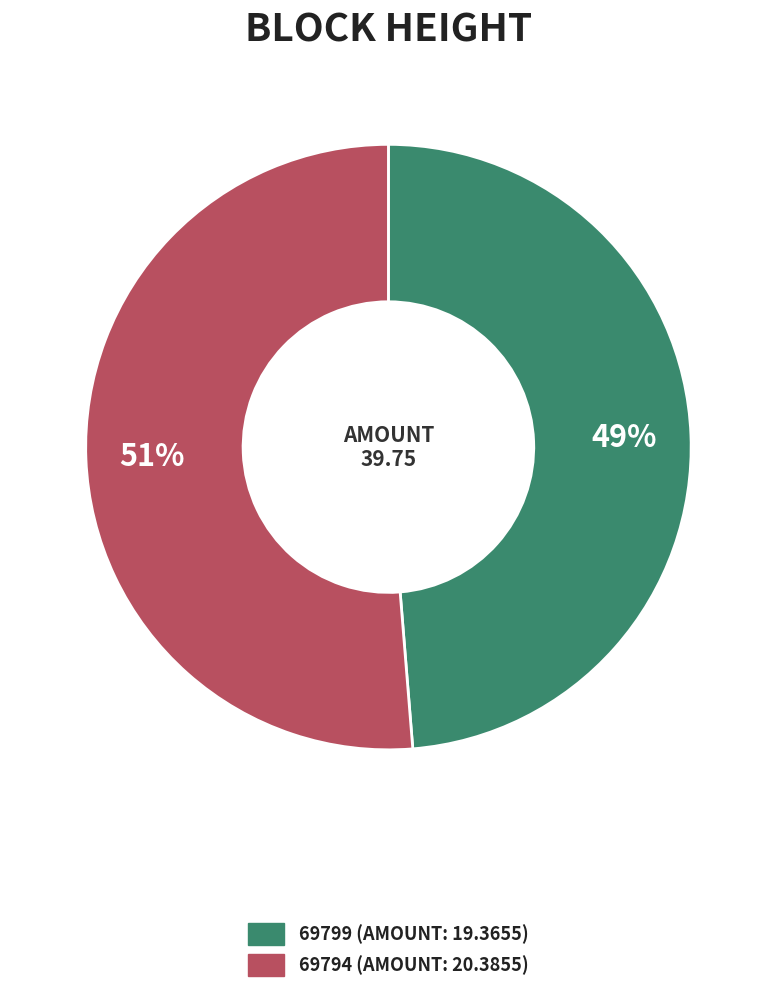

What is the smallest slice in the pie chart?

69799